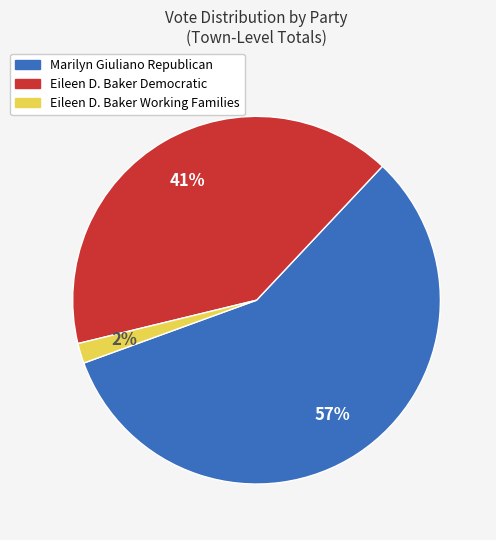

Count the number of slices in the pie.

3